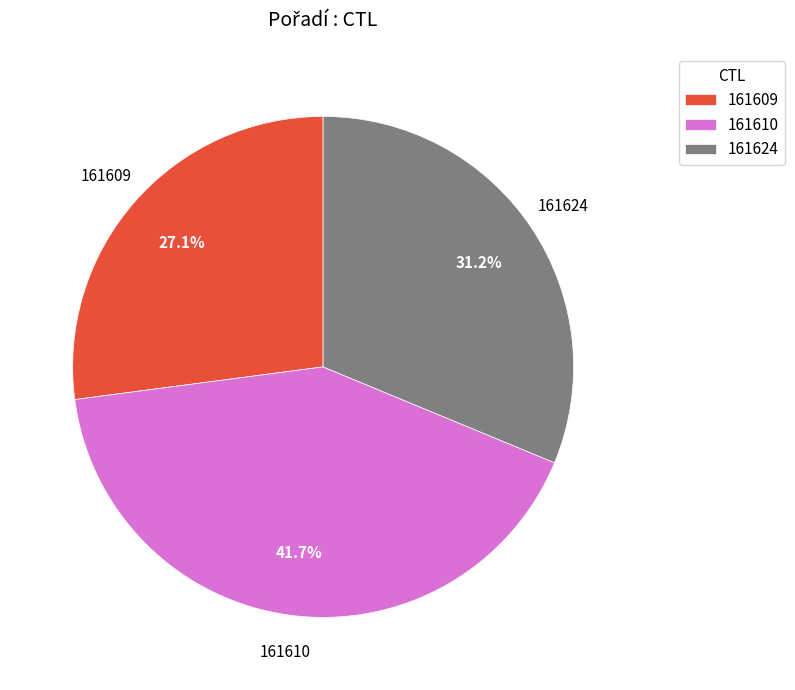

The 161609 slice represents 27% of the pie. True or false?

True